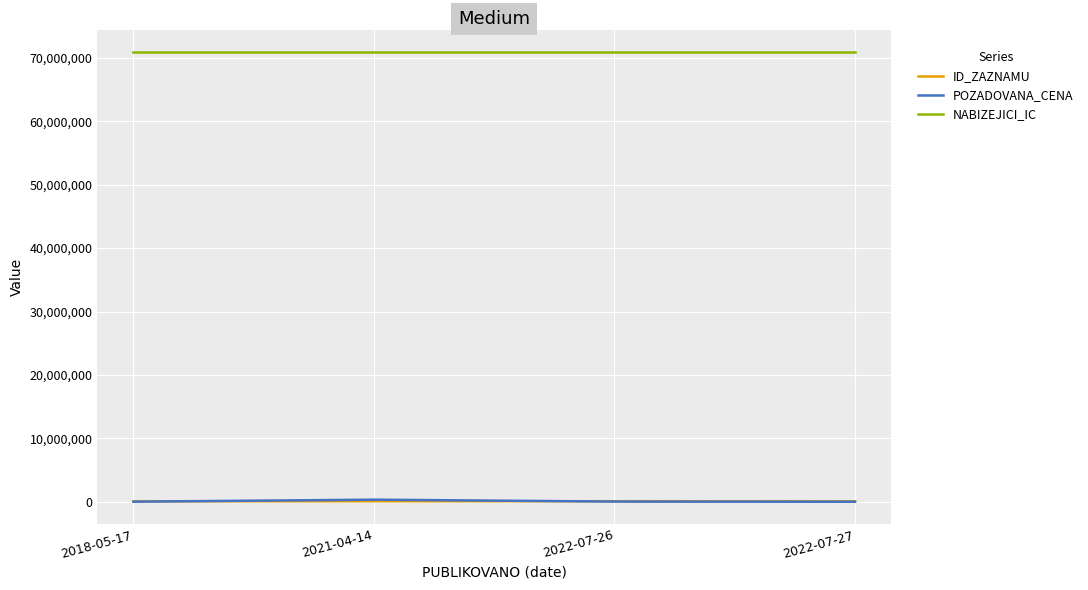

Which series has the widest spread of values?

POZADOVANA_CENA